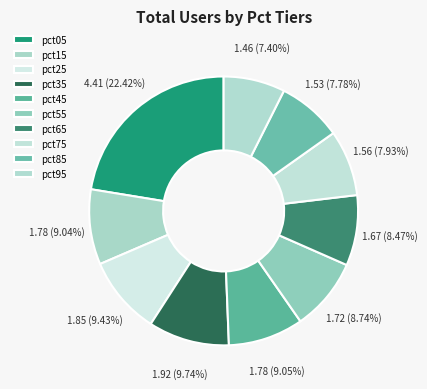

What is the change in value from pct35 to pct75?

-0.4